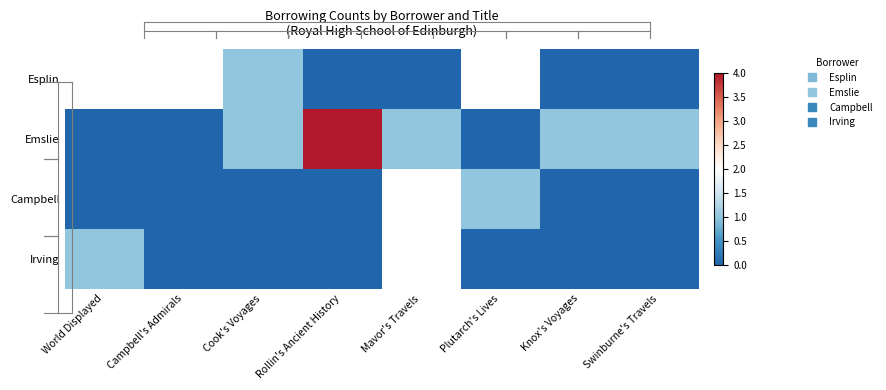

Reading left to right, transcribe all the data shown in this chart.

Esplin: World Displayed=2	Campbell's Admirals=2	Cook's Voyages=1	Rollin's Ancient History=0	Mavor's Travels=0	Plutarch's Lives=2	Knox's Voyages=0	Swinburne's Travels=0
Emslie: World Displayed=0	Campbell's Admirals=0	Cook's Voyages=1	Rollin's Ancient History=4	Mavor's Travels=1	Plutarch's Lives=0	Knox's Voyages=1	Swinburne's Travels=1
Campbell: World Displayed=0	Campbell's Admirals=0	Cook's Voyages=0	Rollin's Ancient History=0	Mavor's Travels=2	Plutarch's Lives=1	Knox's Voyages=0	Swinburne's Travels=0
Irving: World Displayed=1	Campbell's Admirals=0	Cook's Voyages=0	Rollin's Ancient History=0	Mavor's Travels=2	Plutarch's Lives=0	Knox's Voyages=0	Swinburne's Travels=0